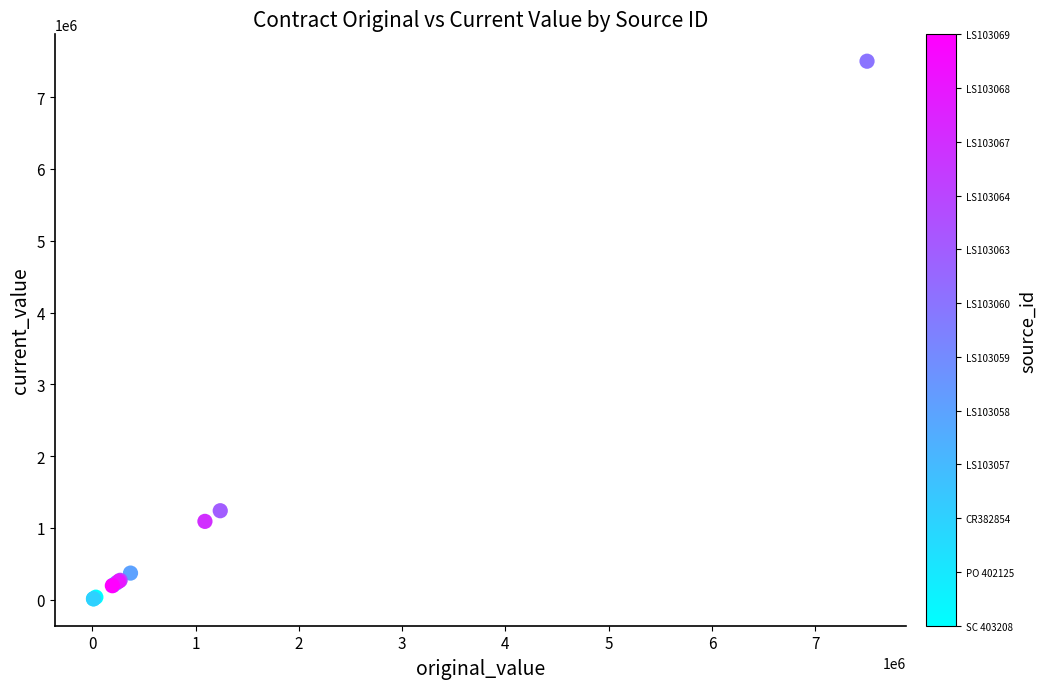

What Y value in the scatter plot is closest to 3755905?

1239262.2